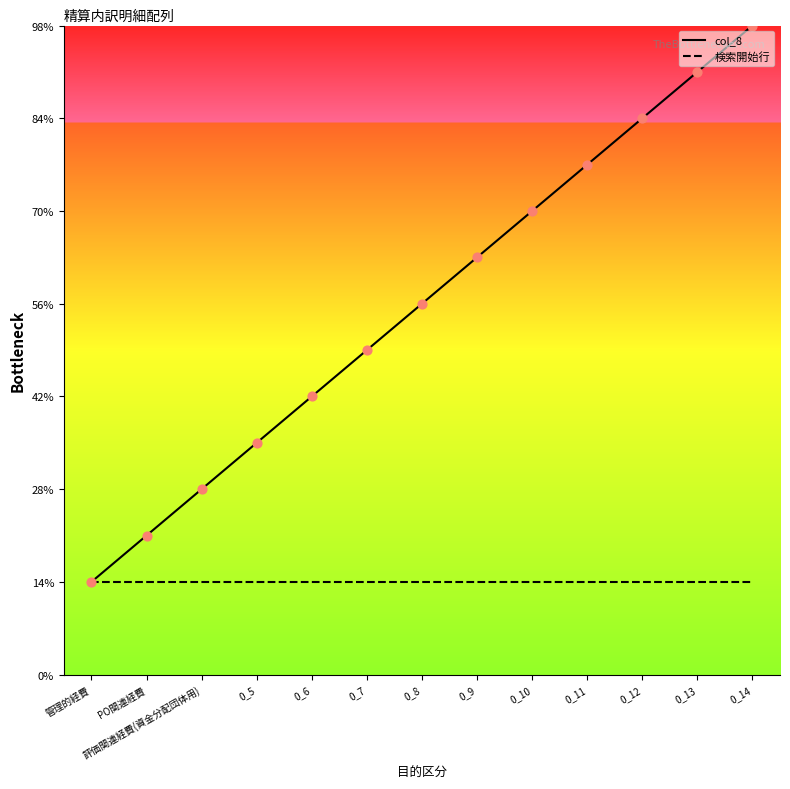

At how many categories does at least one series exceed 13?

1